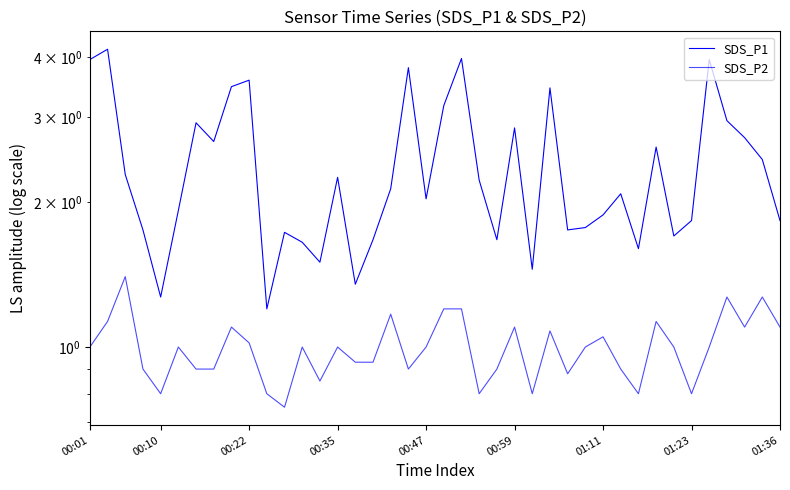

True or false: SDS_P1 and SDS_P2 intersect in this chart.

False